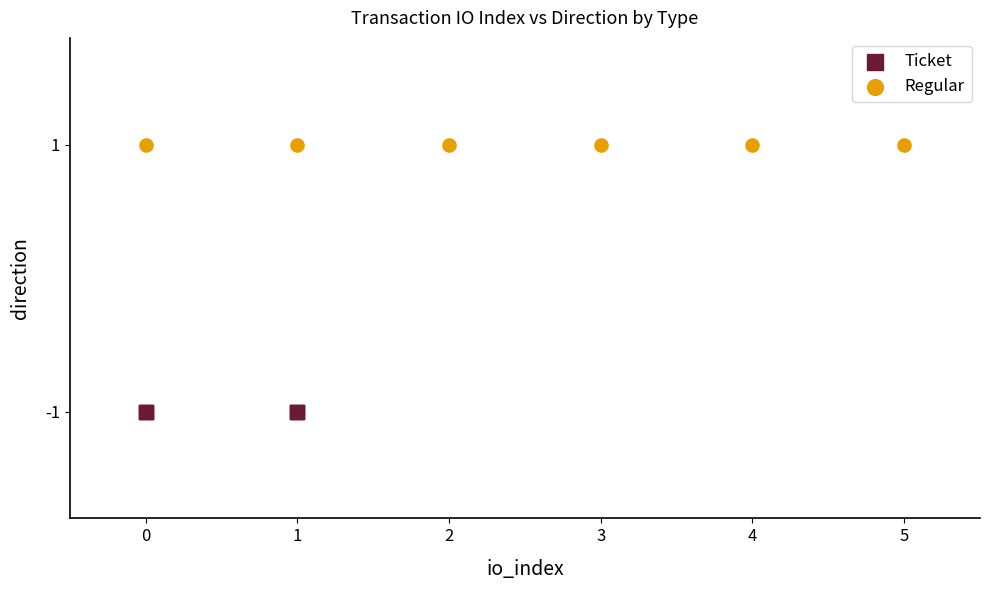

Which series reaches the minimum Y coordinate?

Ticket